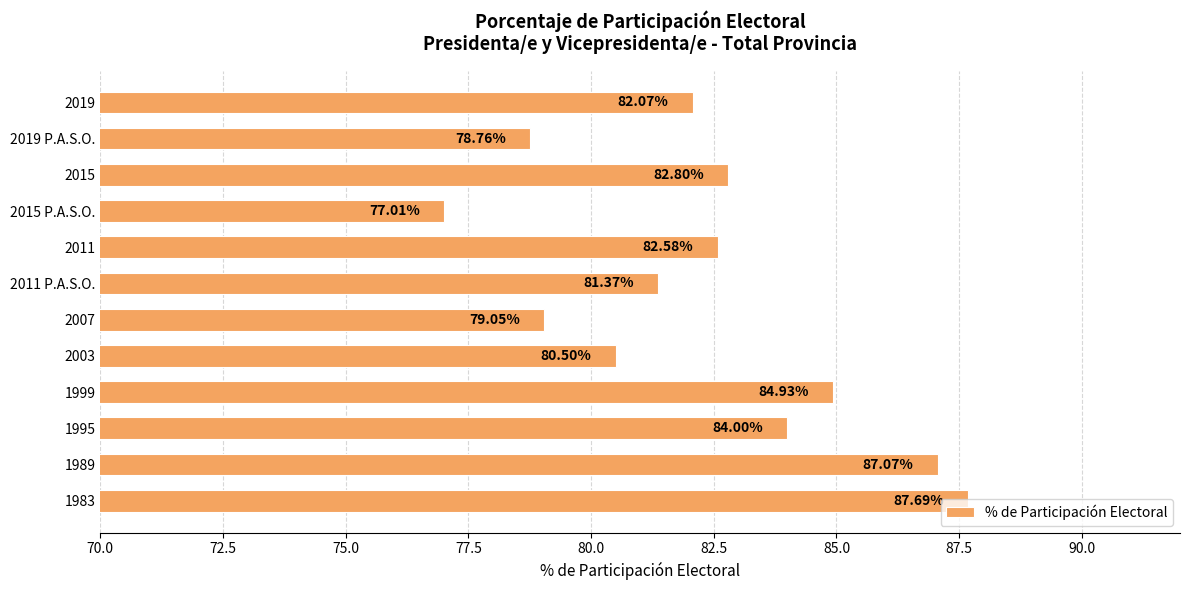

Rank the categories by value from lowest to highest.

2015 P.A.S.O., 2019 P.A.S.O., 2007, 2003, 2011 P.A.S.O., 2019, 2011, 2015, 1995, 1999, 1989, 1983